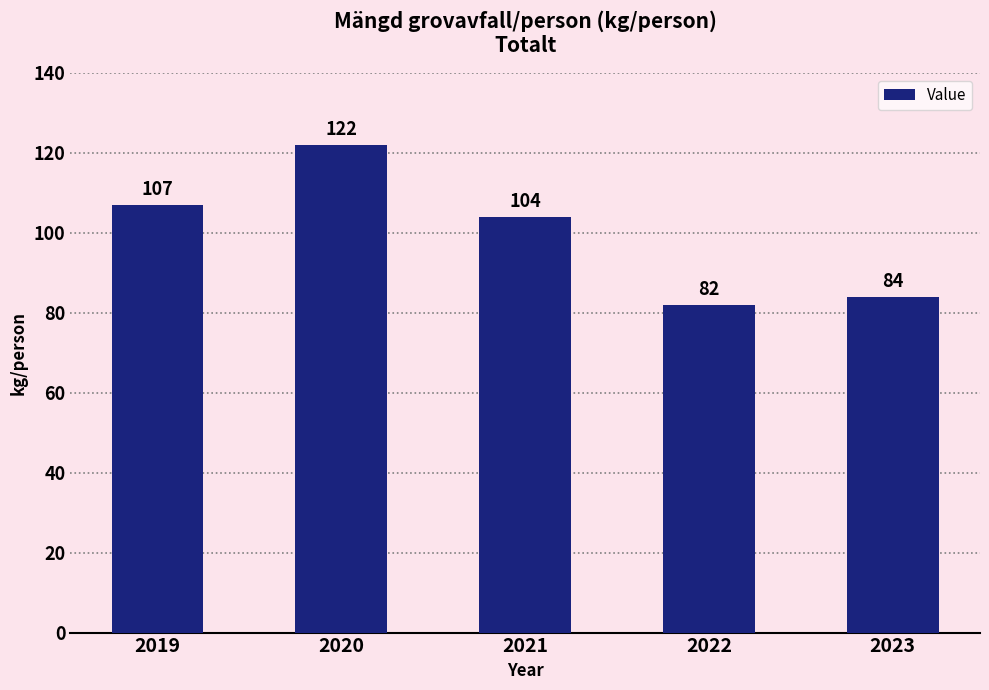

Where is the data nearest to the value 102?

2021